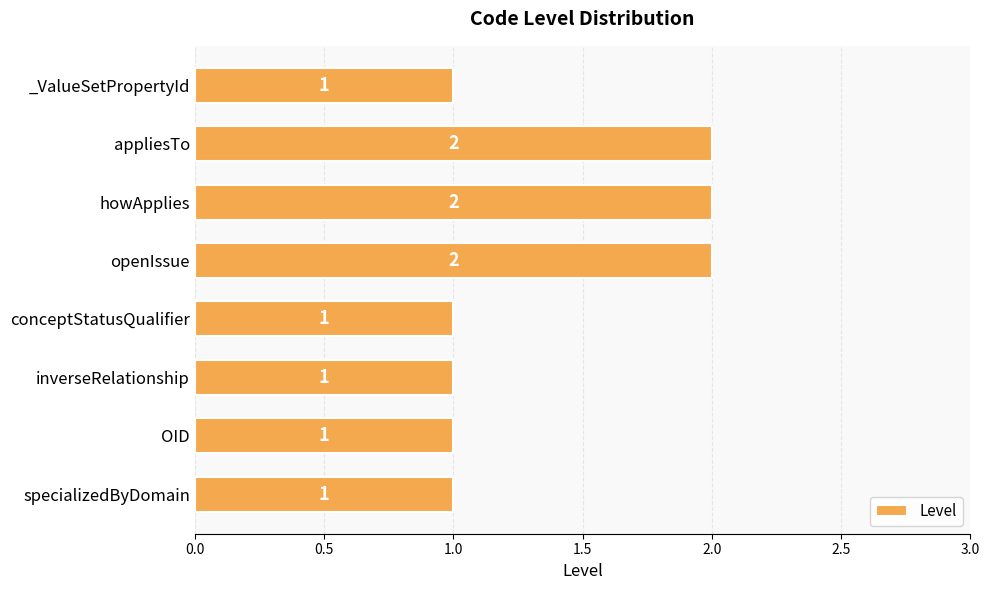

Count the values in the range 1 to 2.

8